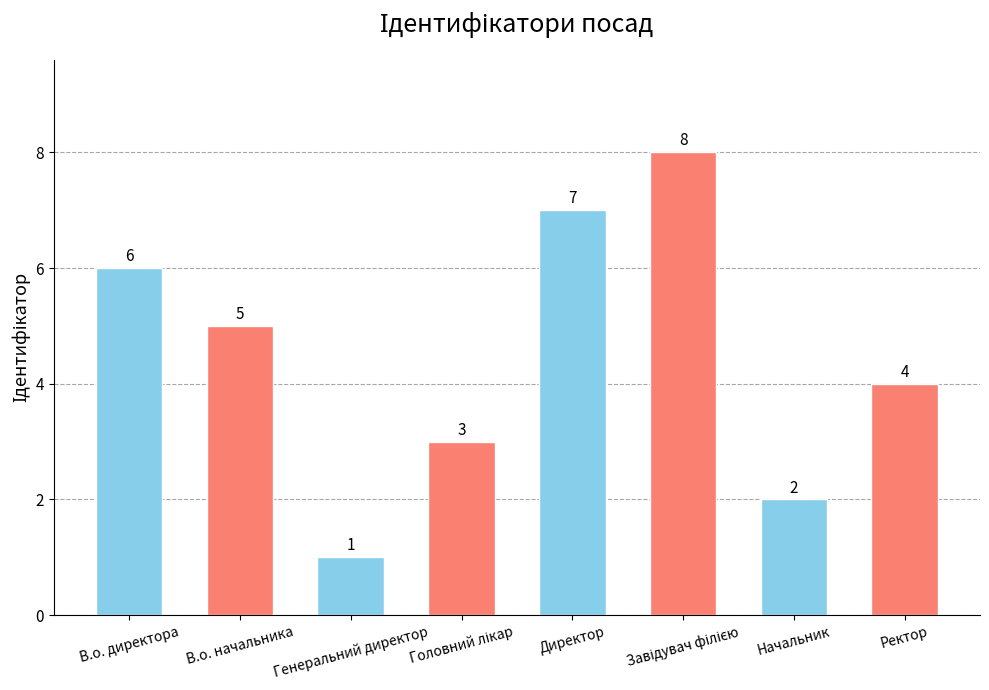

What is the change in value from Генеральний директор to Начальник?

+1